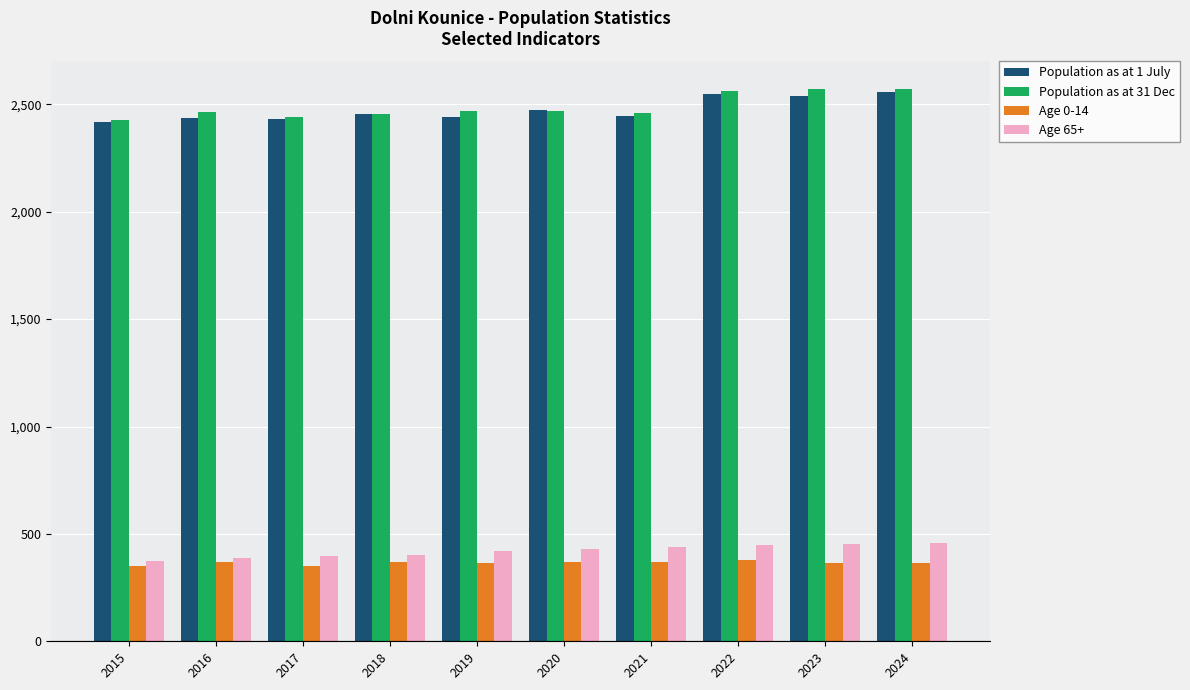

What is the minimum value for Population as at 31 Dec?

2428